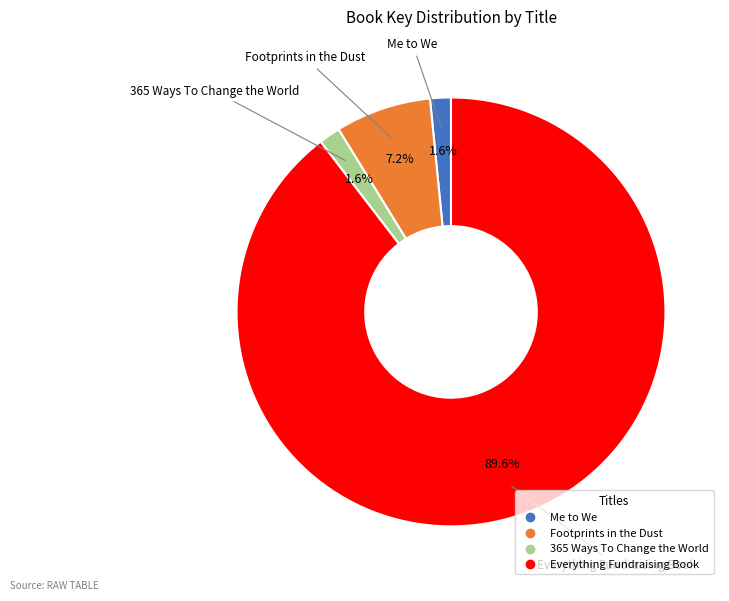

Which slice represents more than half of the pie?

Everything Fundraising Book